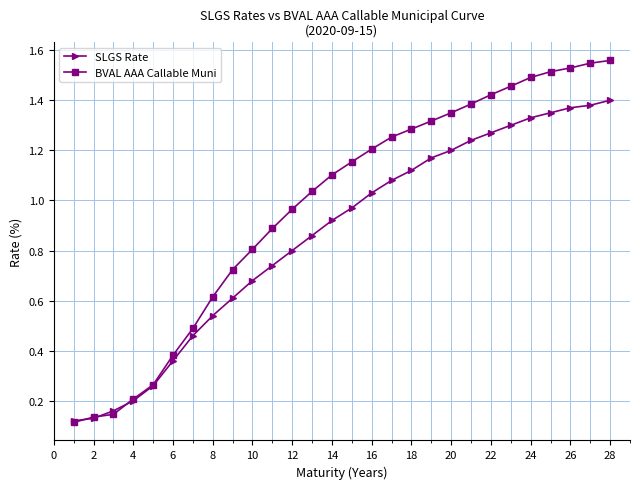

Which series has the largest range (max minus min)?

BVAL AAA Callable Muni